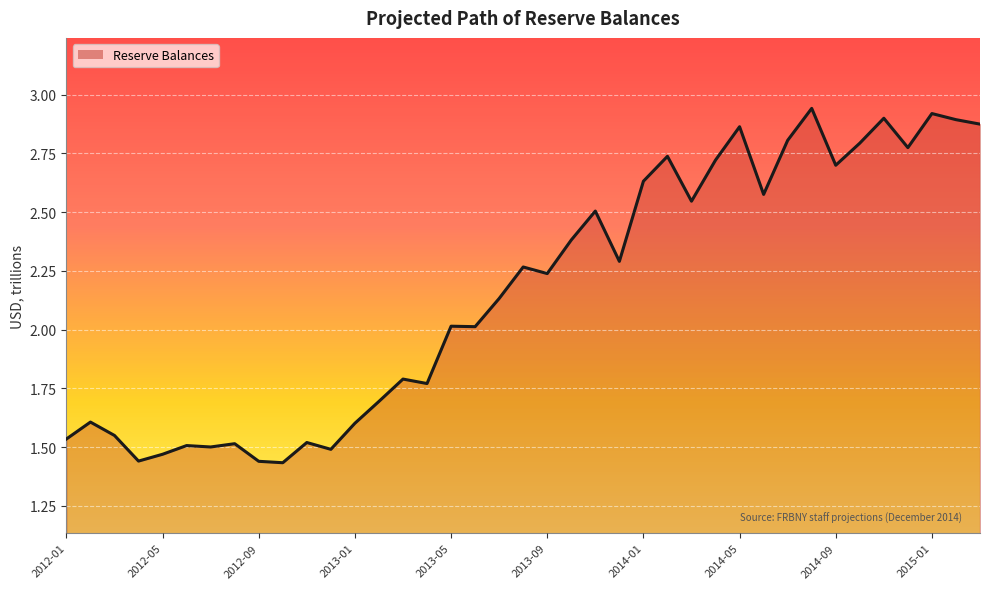

At which category does the chart reach its peak across all series?

2014-08